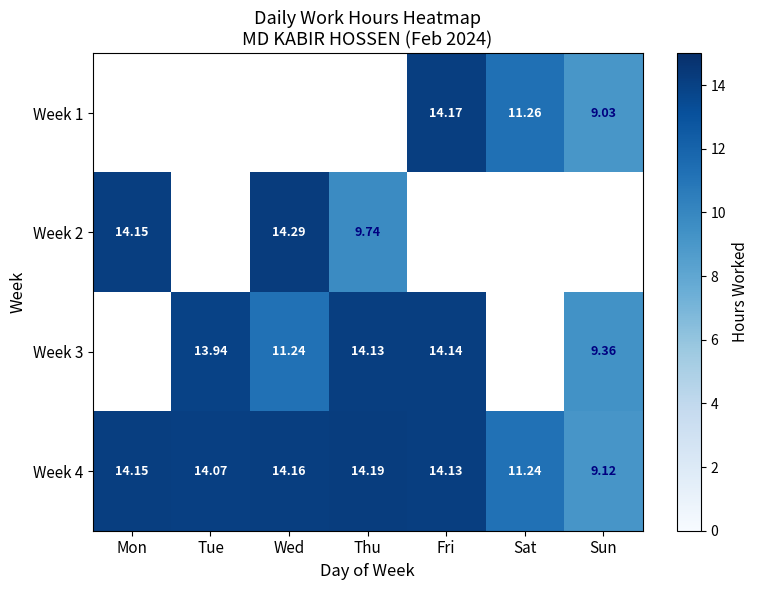

How many categories are shown in the chart?

7